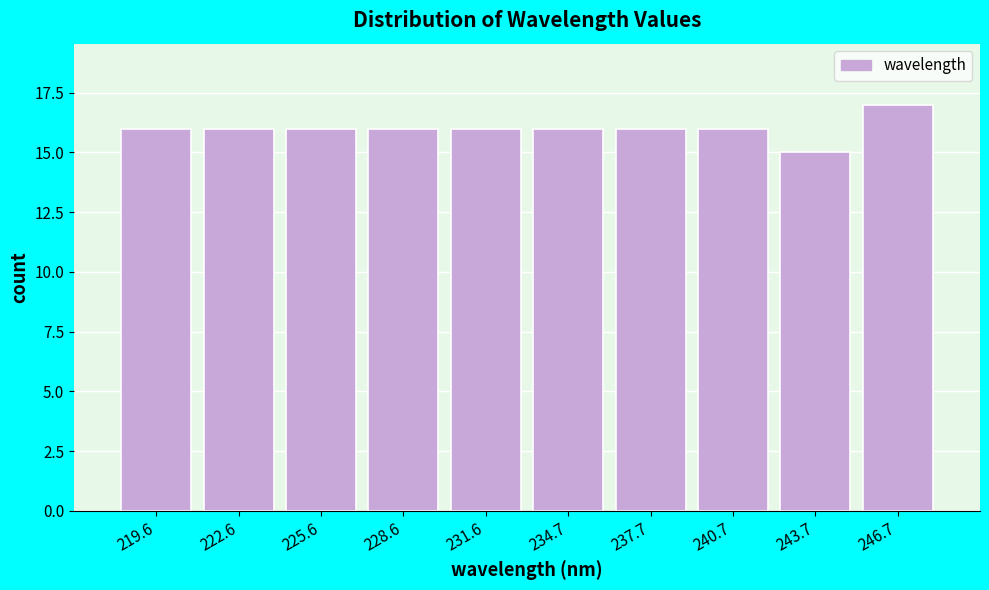

Reading left to right, transcribe this chart: for each bar, give the range it covers on the x-axis and its height. Neither the bar edges nor the heights are printed on the chart, so give them approximately, as read against the axes.

218 to 221: 16
221 to 224: 16
224 to 227: 16
227 to 230: 16
230 to 233: 16
233 to 236: 16
236 to 239: 16
239 to 242: 16
242 to 245: 15
245 to 248: 17